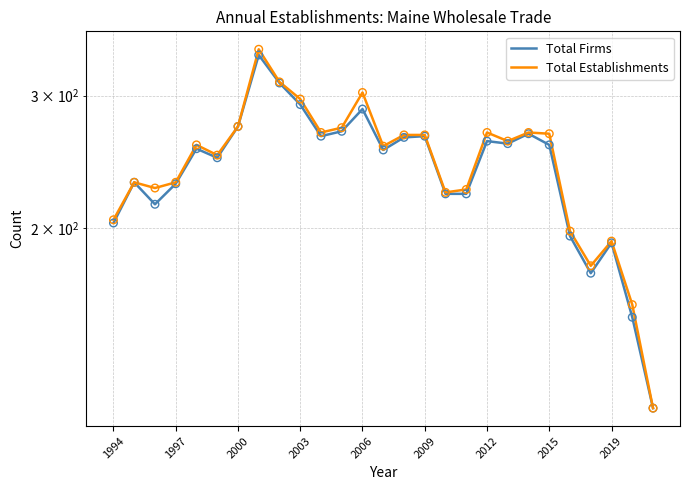

Which series reaches the maximum Y coordinate?

Total Establishments